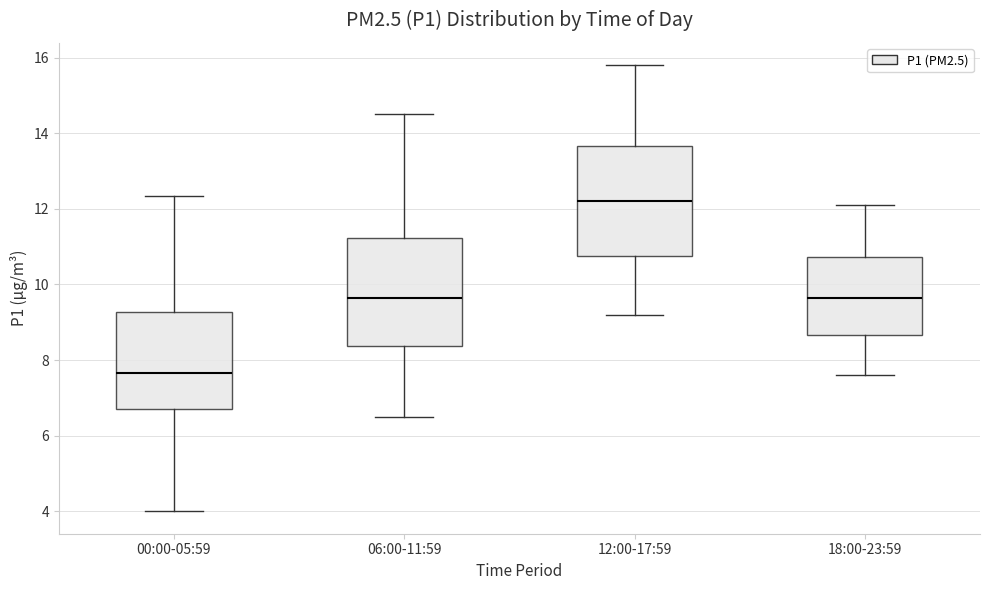

Which box's median line is the lowest?

00:00-05:59